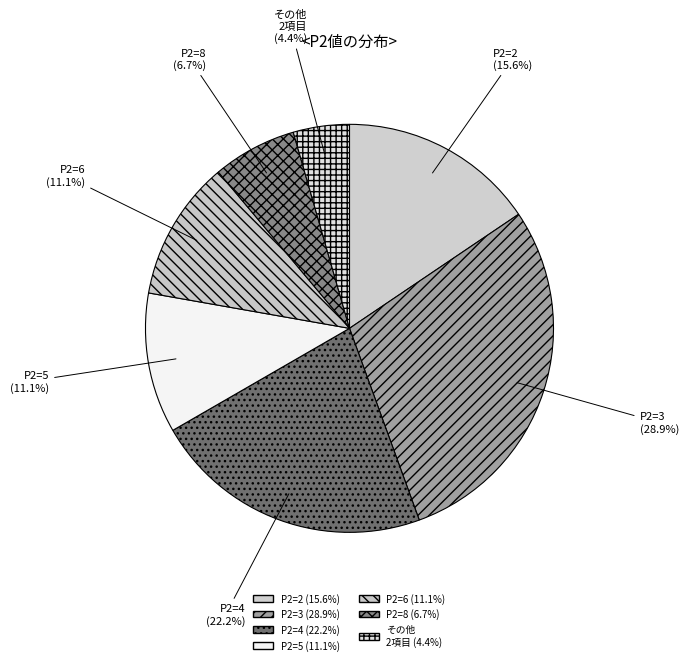

Count the number of slices in the pie.

7